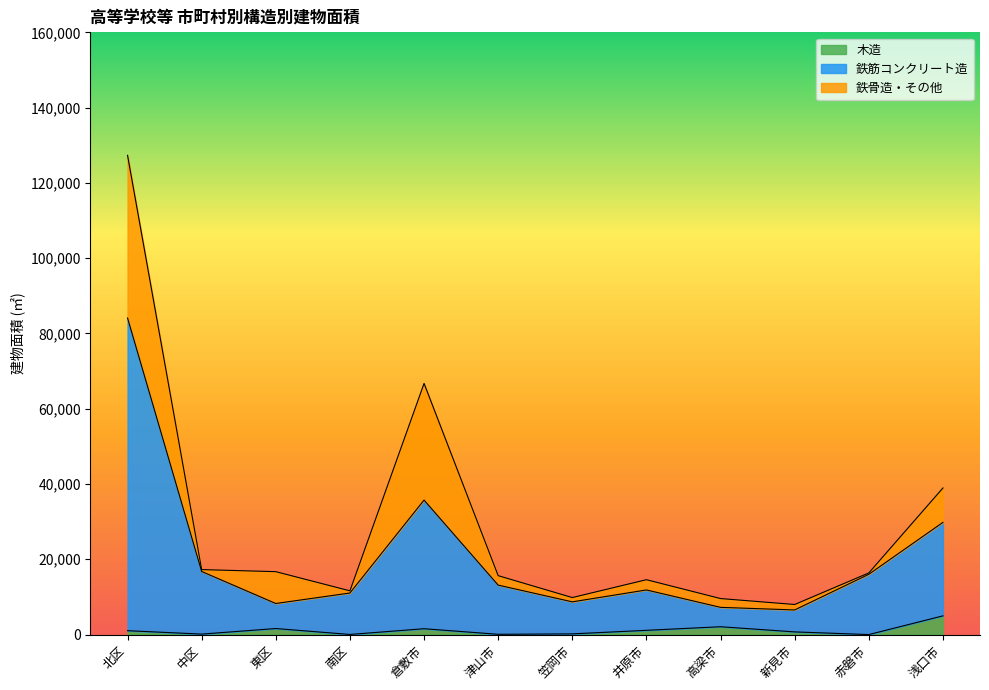

What are all the series names shown in the legend?

木造, 鉄筋コンクリート造, 鉄骨造・その他